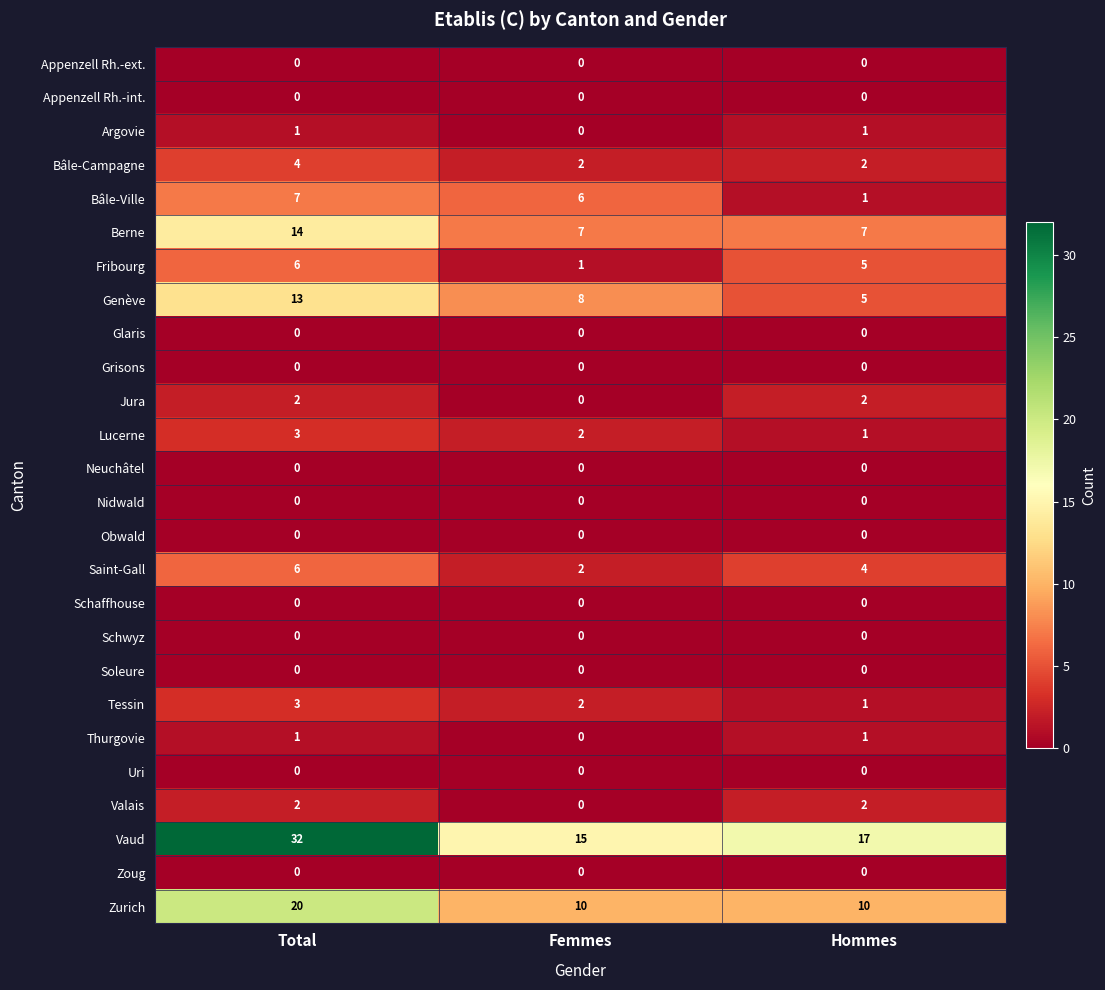

At which category does the chart reach its peak across all series?

Total